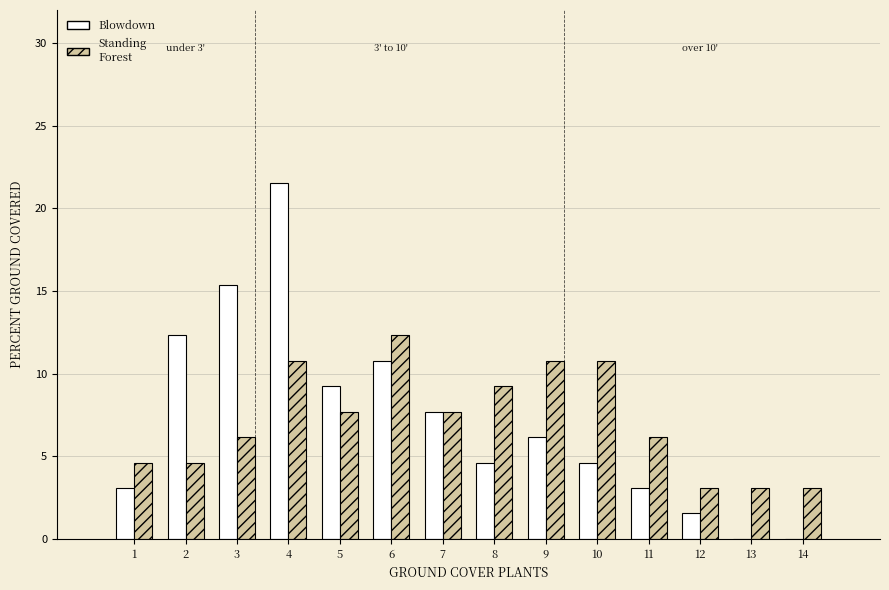

Reading left to right, what are all the values shown in this chart?

Blowdown: 1=3.1	2=12.3	3=15.4	4=21.5	5=9.2	6=10.8	7=7.7	8=4.6	9=6.2	10=4.6	11=3.1	12=1.5	13=0.0	14=0.0
Standing Forest: 1=4.6	2=4.6	3=6.2	4=10.8	5=7.7	6=12.3	7=7.7	8=9.2	9=10.8	10=10.8	11=6.2	12=3.1	13=3.1	14=3.1